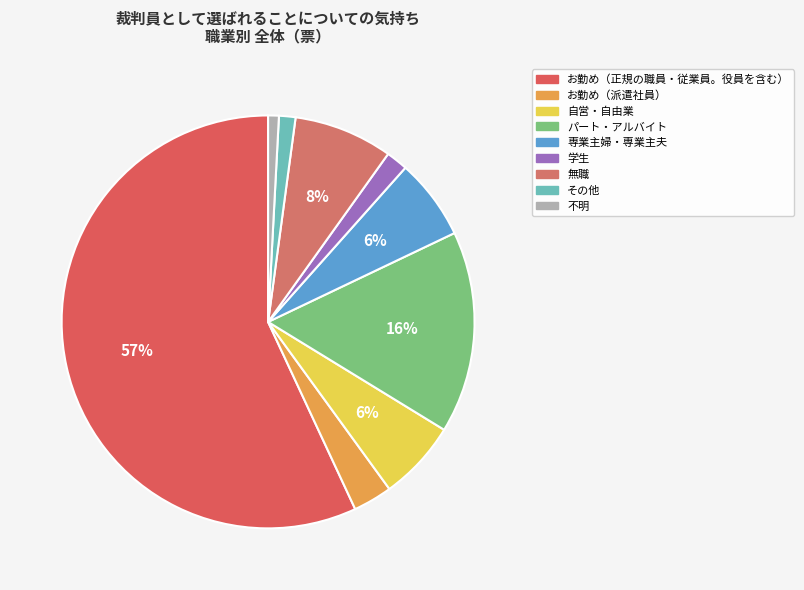

To the nearest percent, what portion does その他 represent?

1%